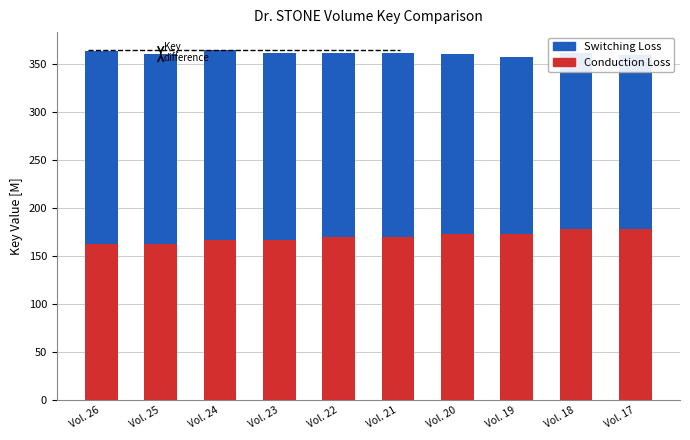

At which category is the sum across all series the highest?

Vol. 24